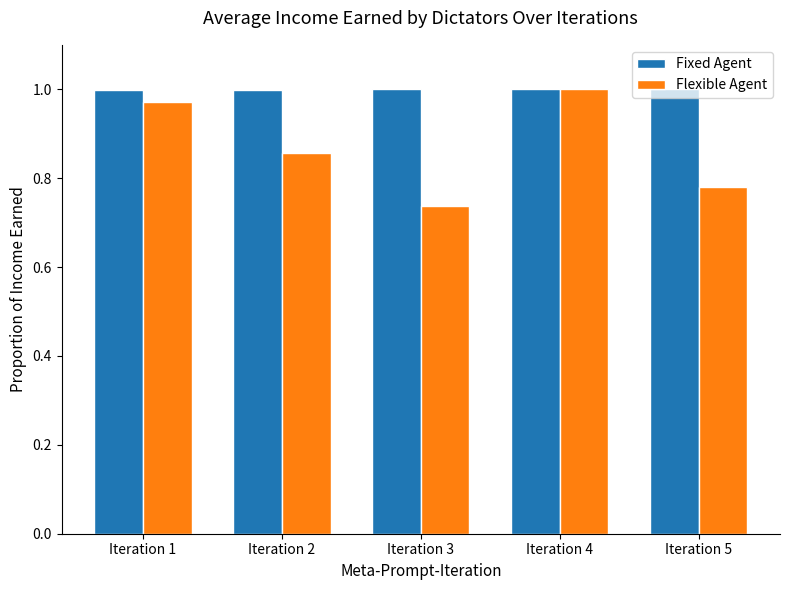

Which label corresponds to the smallest value in the chart?

Iteration 3